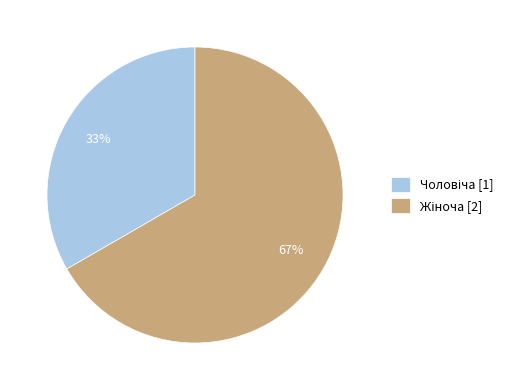

Does any single category account for the majority?

Yes